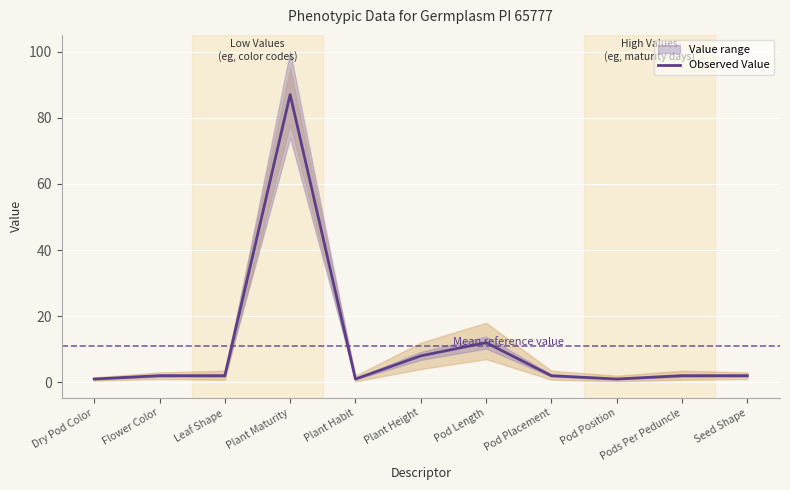

Is it true that the value at Plant Maturity is 87?

True